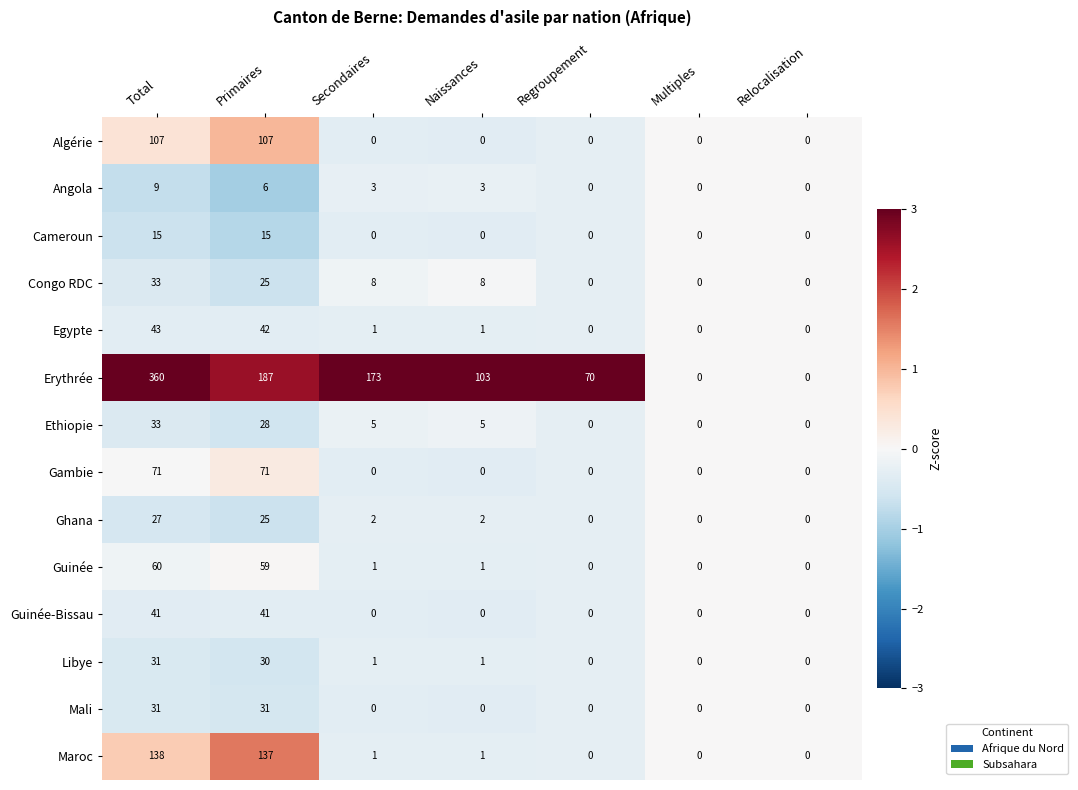

What is the maximum value shown in the chart?

360